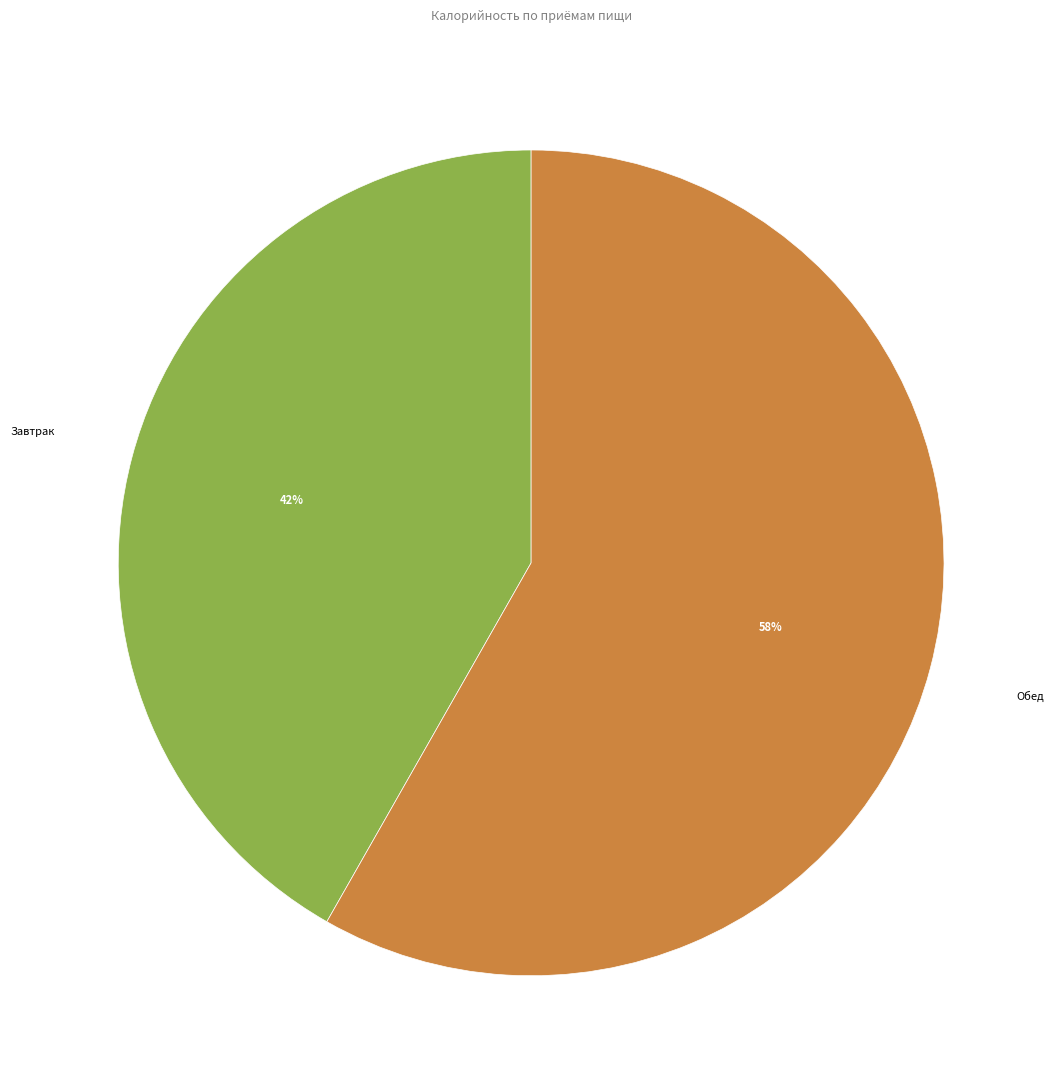

How many slices are in this pie chart?

2